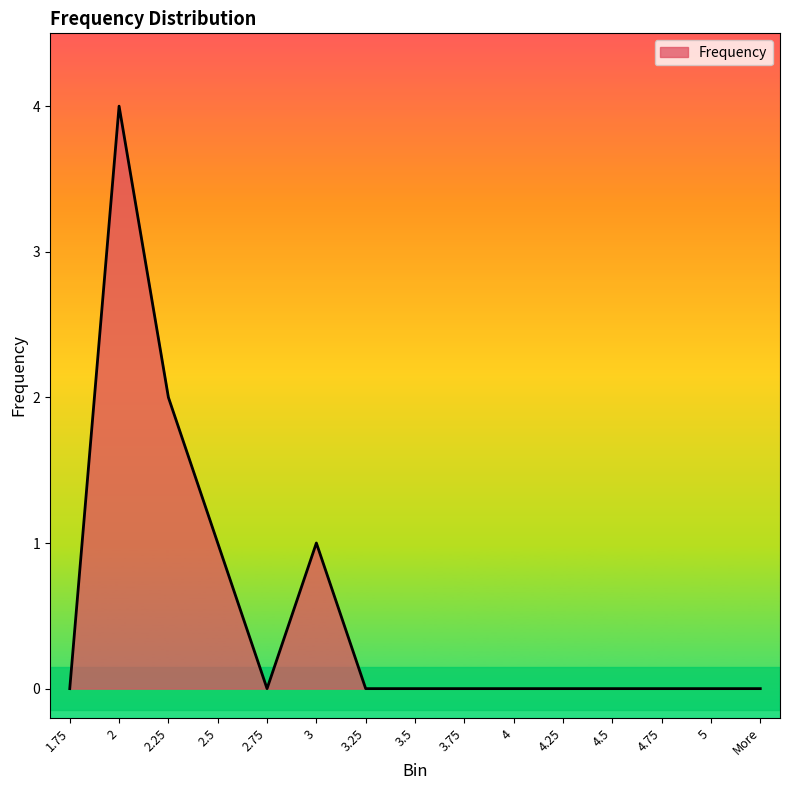

What is the sum of the values at 2 and 2.75?

4